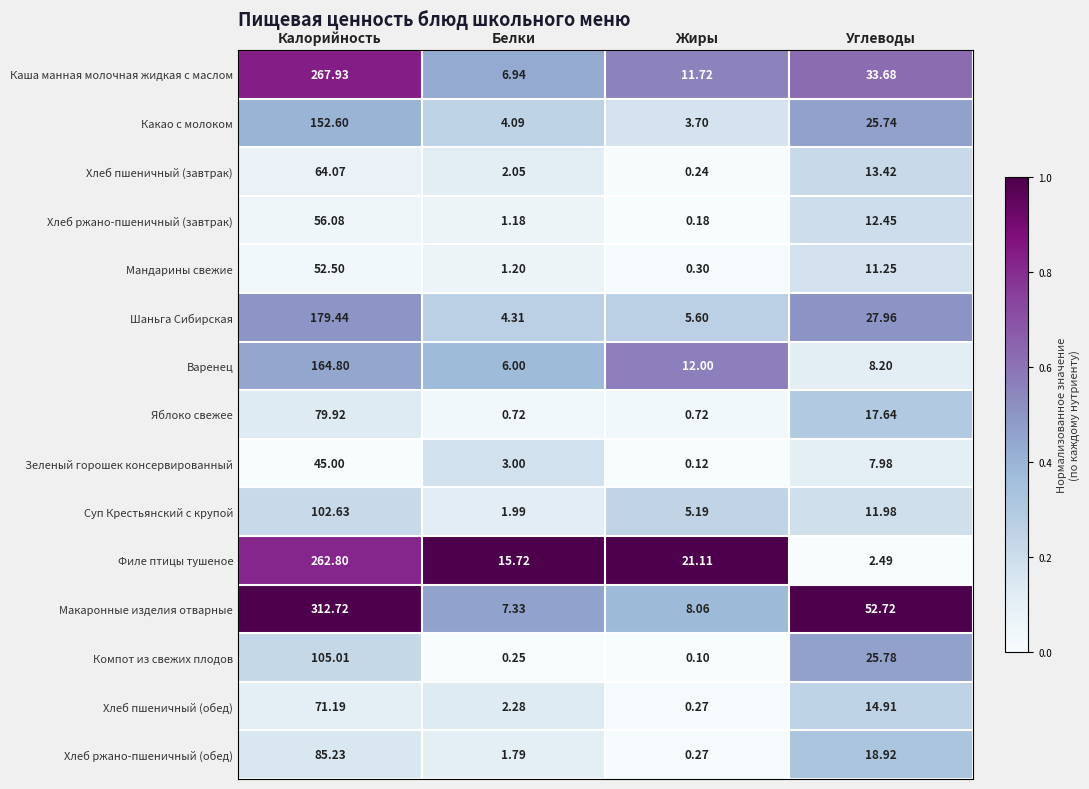

Which category has the highest value across all series?

Калорийность